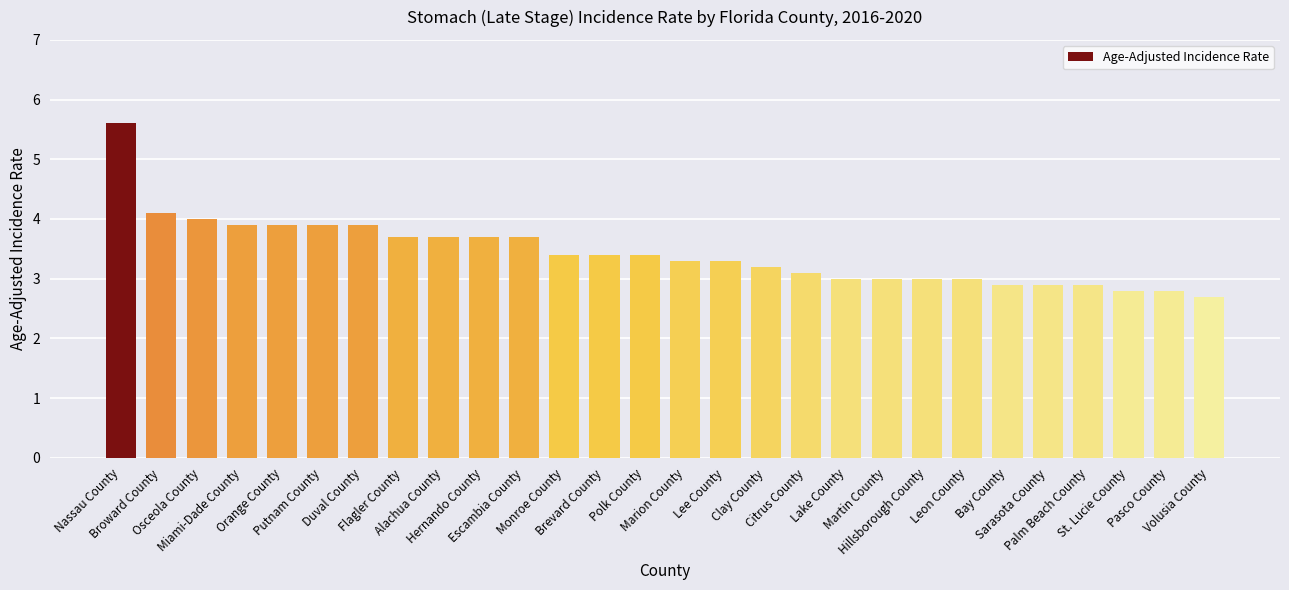

What is the difference between the second highest and minimum values?

1.4